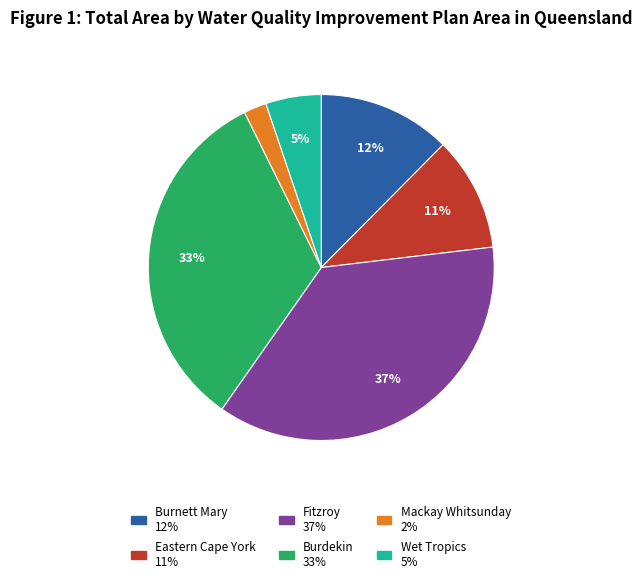

To the nearest percent, what is the difference between the Fitzroy and Burdekin slice percentages?

4%